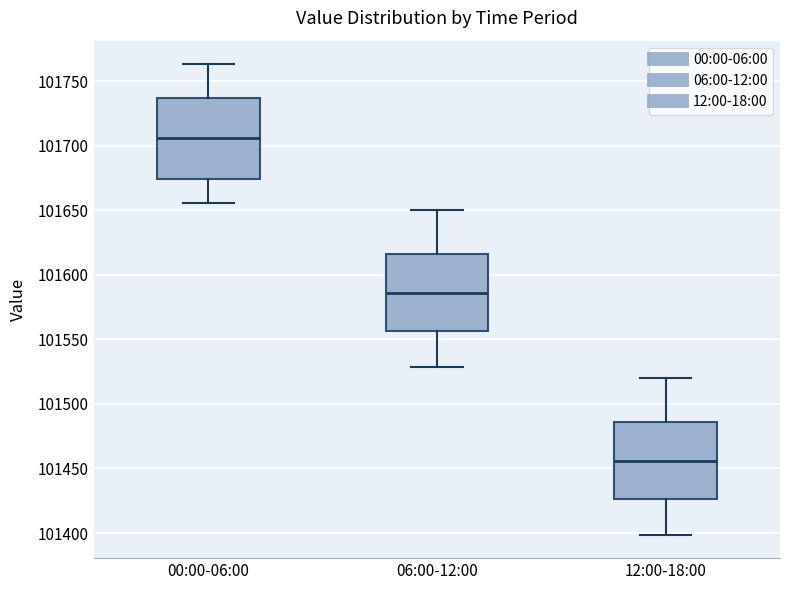

Reading left to right, transcribe this box plot: for each box, give where its median line is, the range the box spans, and where its two whiskers end, as read against the y-axis. The values are not printed on the chart, so give them approximately, as read against the axis.

00:00-06:00: median 101705, box 101675 to 101735, whiskers 101655 to 101765
06:00-12:00: median 101585, box 101555 to 101615, whiskers 101530 to 101650
12:00-18:00: median 101455, box 101425 to 101485, whiskers 101400 to 101520